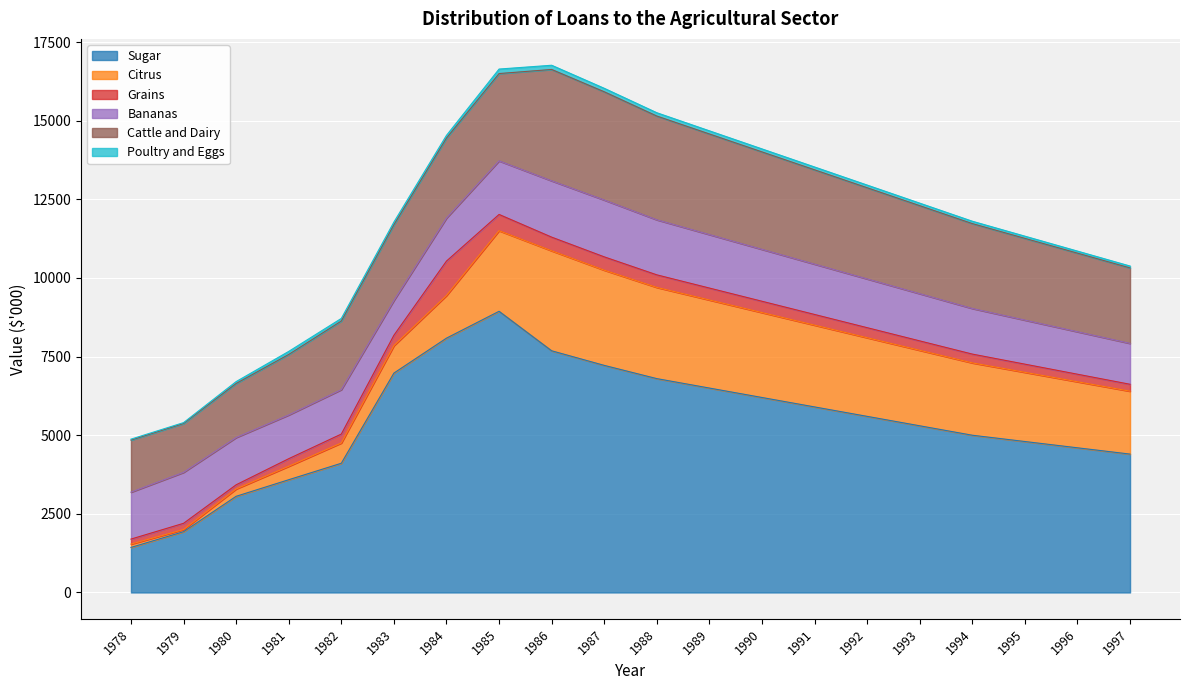

What is the sum of the Sugar values at 1980 and 1992?

8658